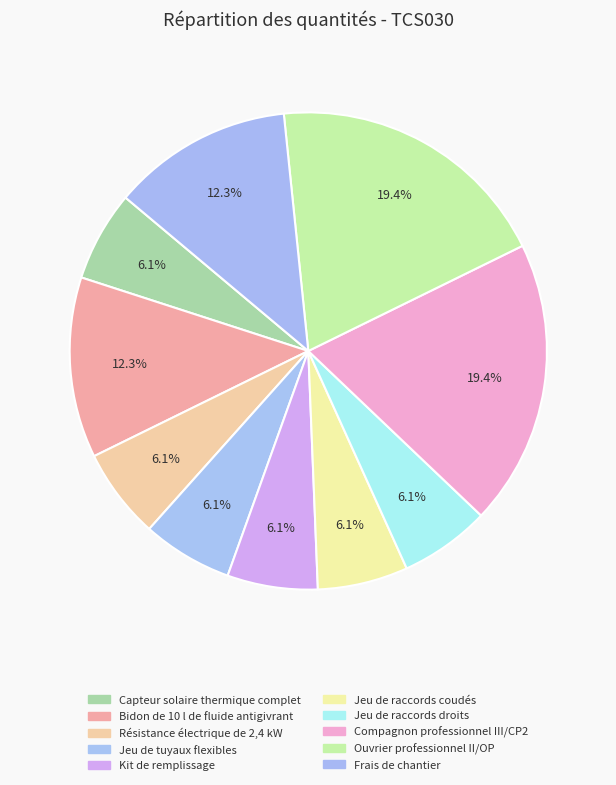

To the nearest percent, what is the combined percentage of Jeu de raccords coudés and Bidon de 10 l de fluide antigivrant?

18%